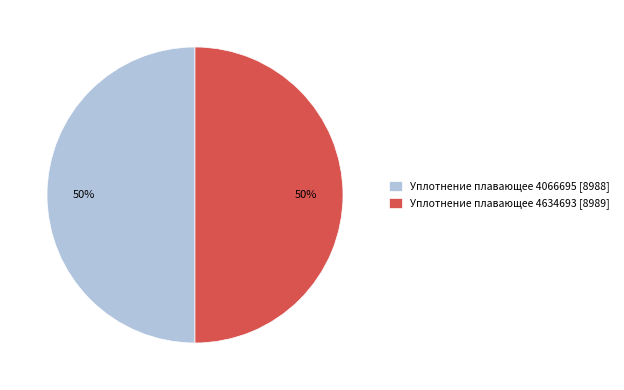

What is the ratio of the value at Уплотнение плавающее 4634693 to the value at Уплотнение плавающее 4066695?

1.0